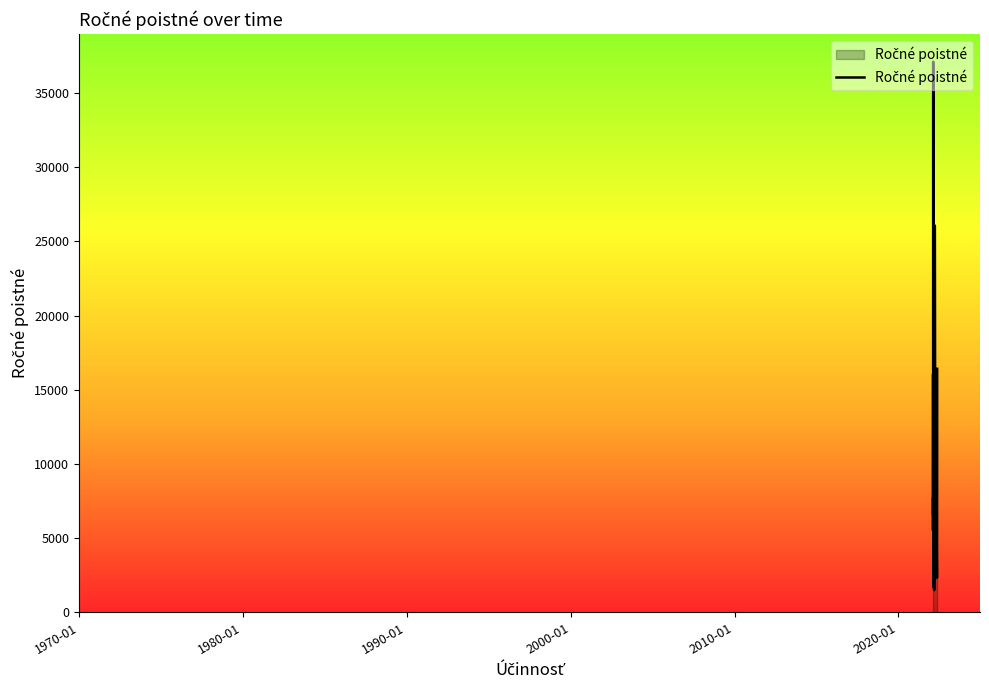

What is the difference between the maximum and minimum values?

35584.2